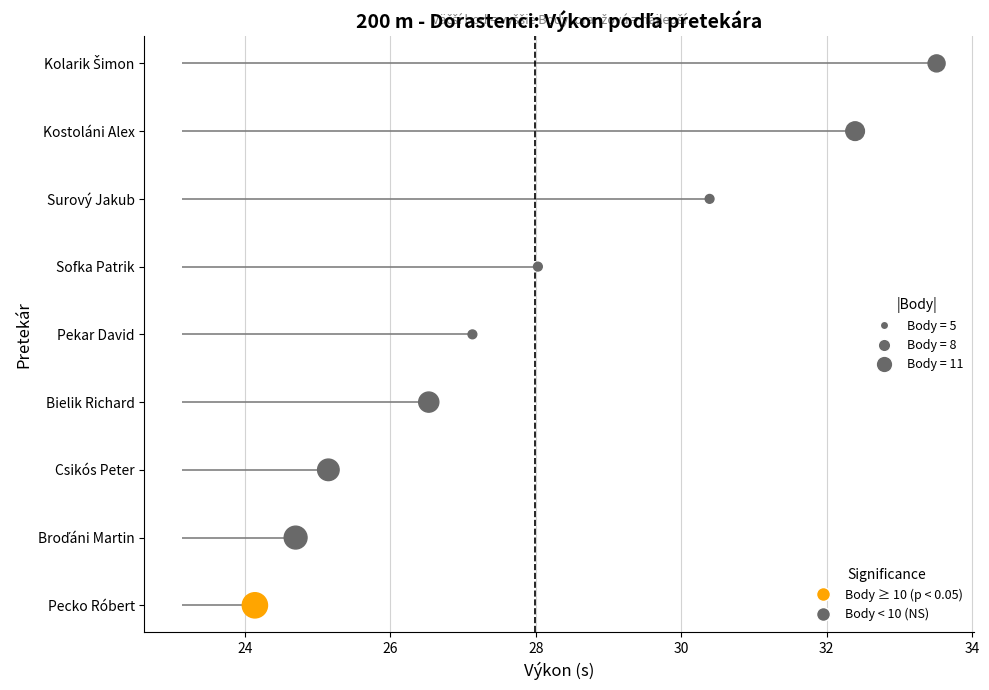

What is the change in value from 28 to 30?

+1